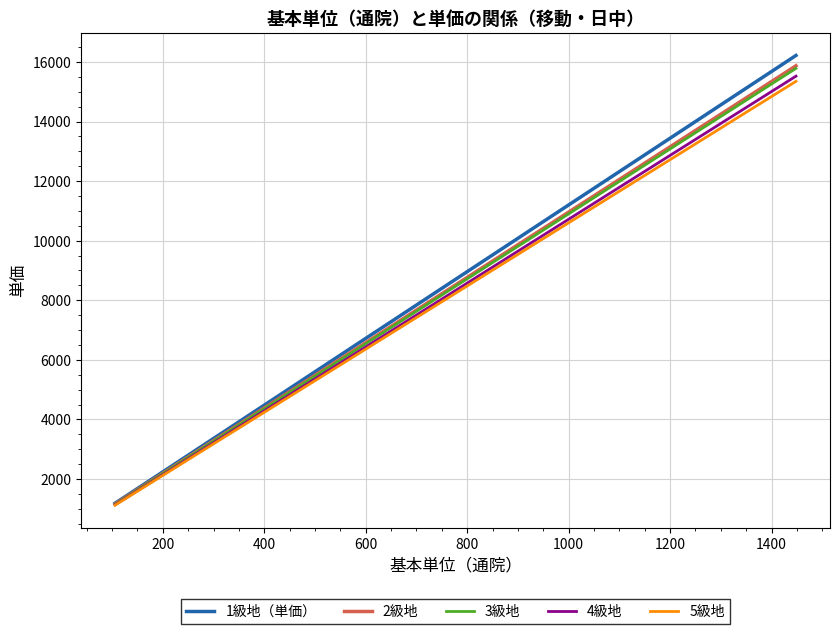

Is this an area chart (filled region under the line)?

No